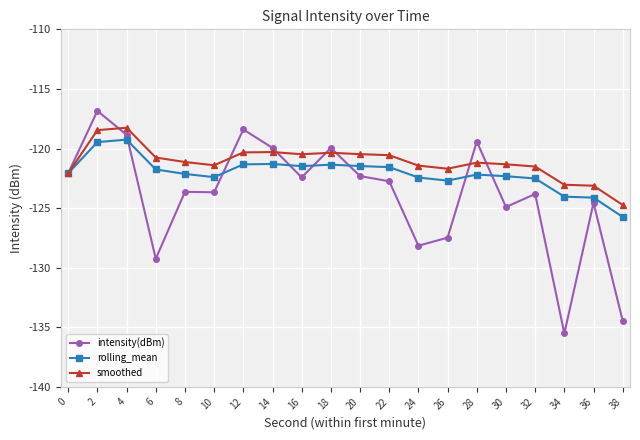

At 26, list the series in order from largest to smallest.

smoothed, rolling_mean, intensity(dBm)